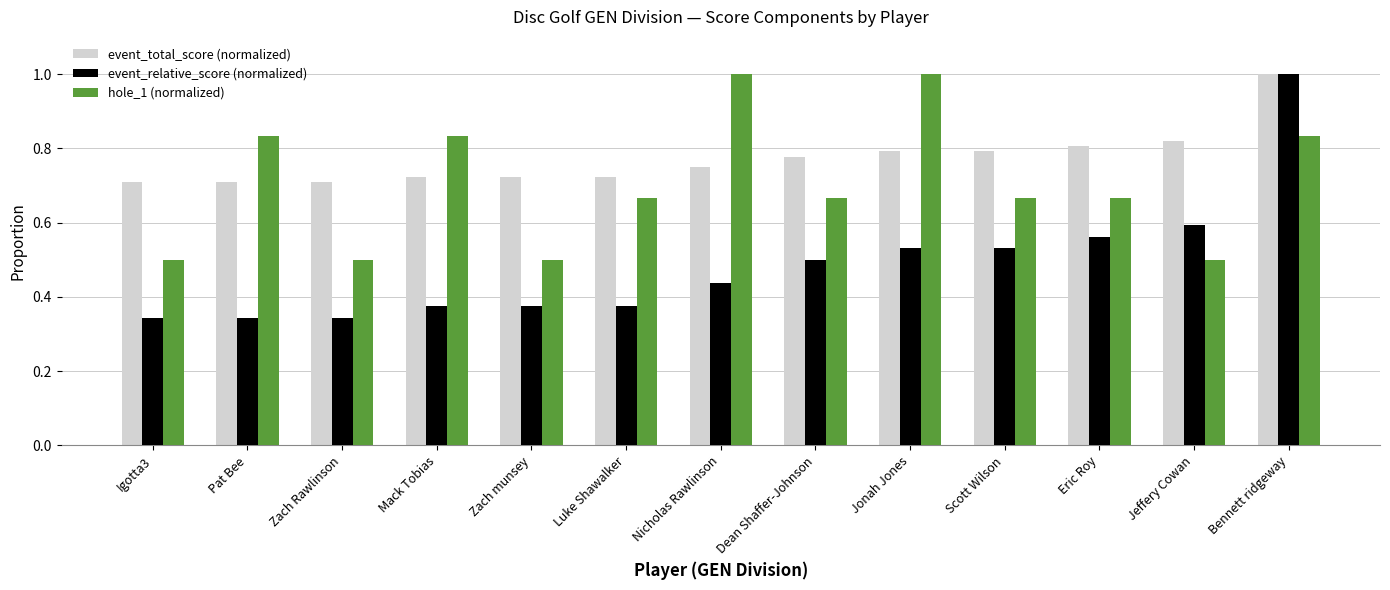

How many bars are there in each group?

3